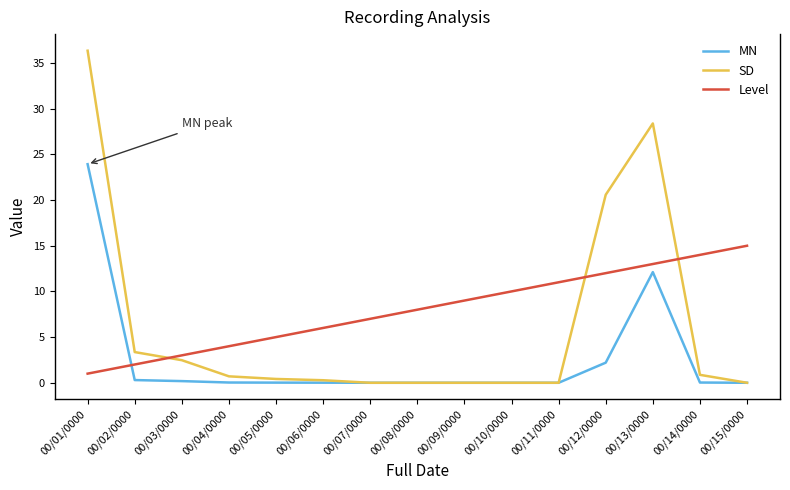

Is the value of Level at 00/04/0000 greater than the value of MN at 00/08/0000?

Yes